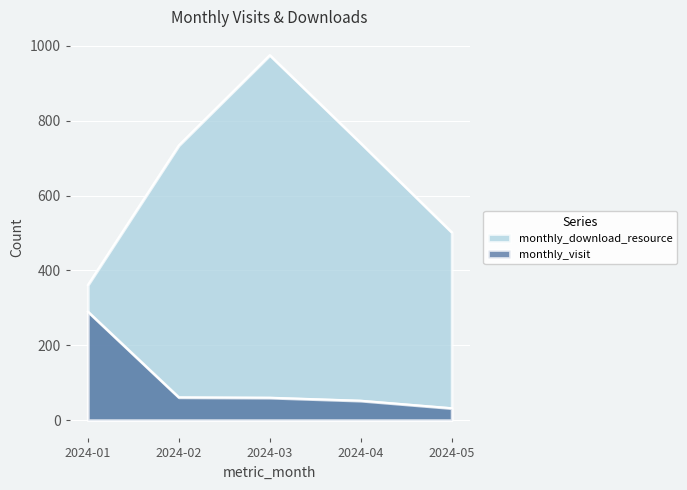

Which series has the largest range (max minus min)?

monthly_download_resource